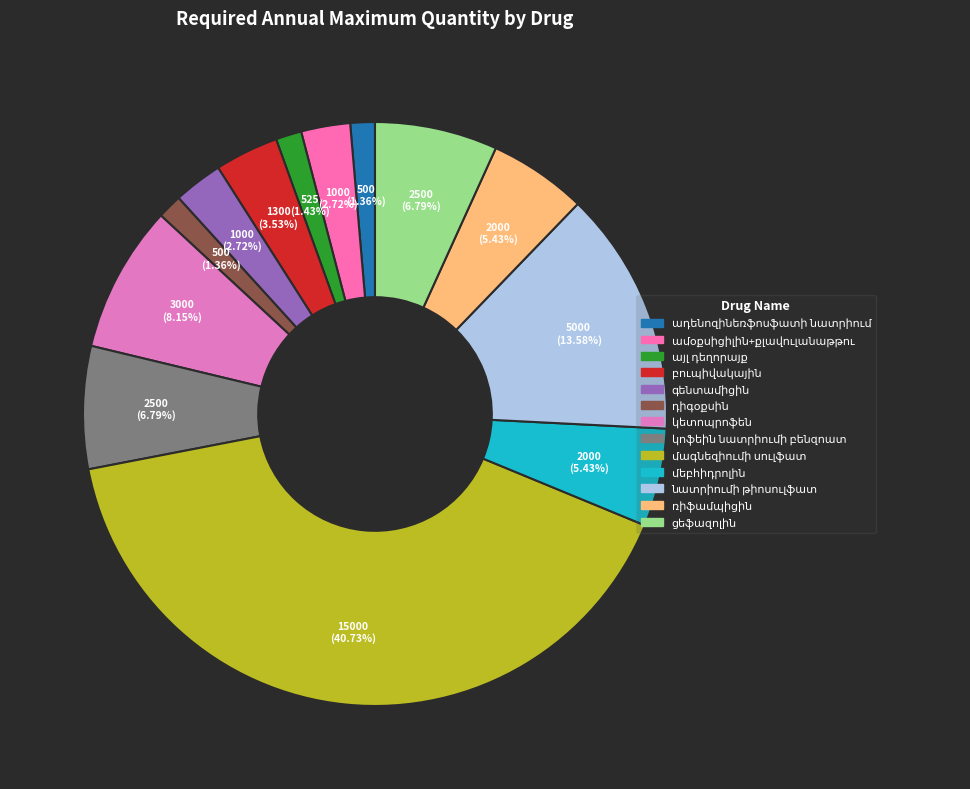

Which slice is the smallest?

ադենոզինեռֆոսֆատի նատրիում